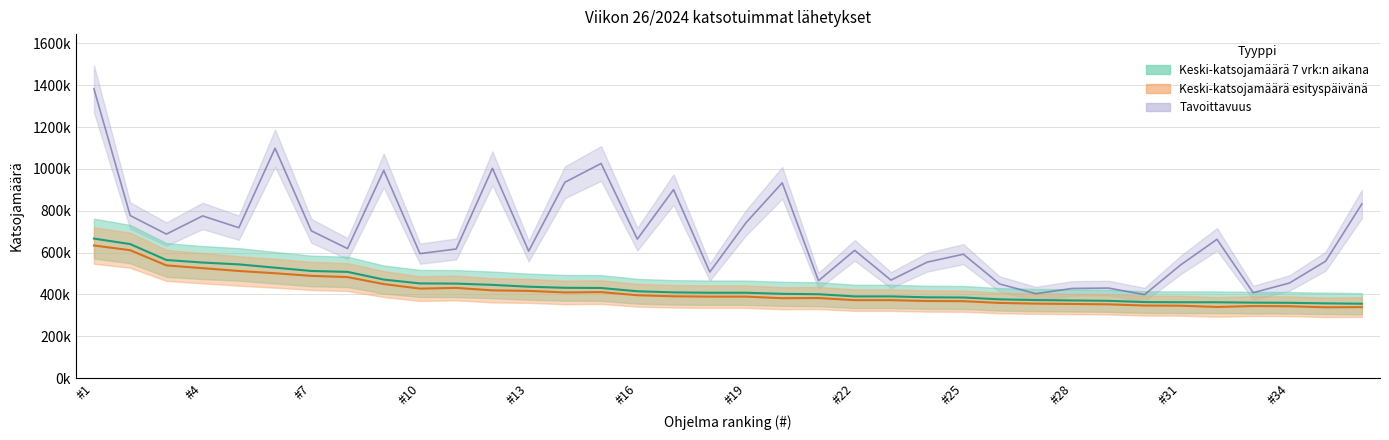

Reading left to right, what are all the values shown in this chart?

Keski-katsojamäärä 7 vrk:n aikana: 666750	640500	564375	552125	543375	527625	511875	507500	470750	452375	451500	445375	436625	431375	430500	414750	409500	407750	407750	402500	400750	390250	390250	385875	385000	376250	372750	371000	369250	363125	362250	362250	360500	359625	357000	355250
Keski-katsojamäärä esityspäivänä: 633765	611220	538575	525215	511855	501000	488475	482630	449230	427520	430860	419170	416665	409150	410820	395790	390780	389110	389110	381595	382430	372410	372410	368235	367400	359050	355710	354040	352370	346525	345690	339845	344020	343185	338175	339010
Tavoittavuus: 1382875	777000	688200	775150	718725	1098900	703925	618825	992525	594775	616975	1002700	606800	936100	1025825	664150	900950	506900	742775	933325	465275	610500	468050	554075	592000	449550	403300	428275	430125	398675	541125	663225	407925	454175	558700	832500